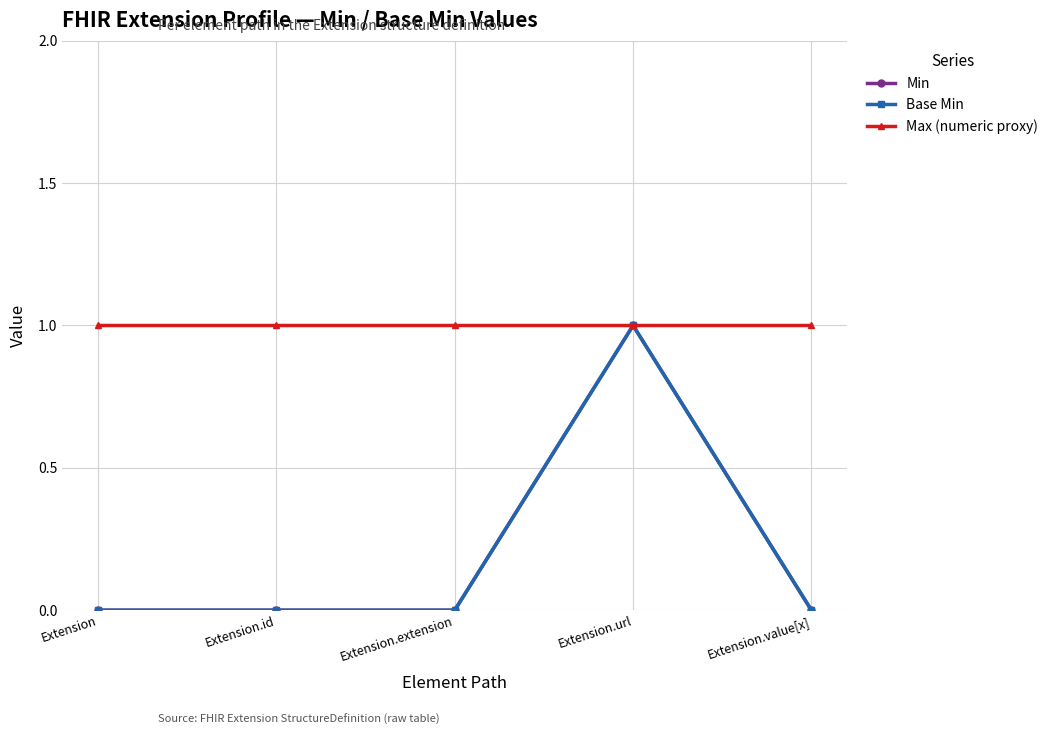

At which category does the chart reach its minimum across all series?

Extension